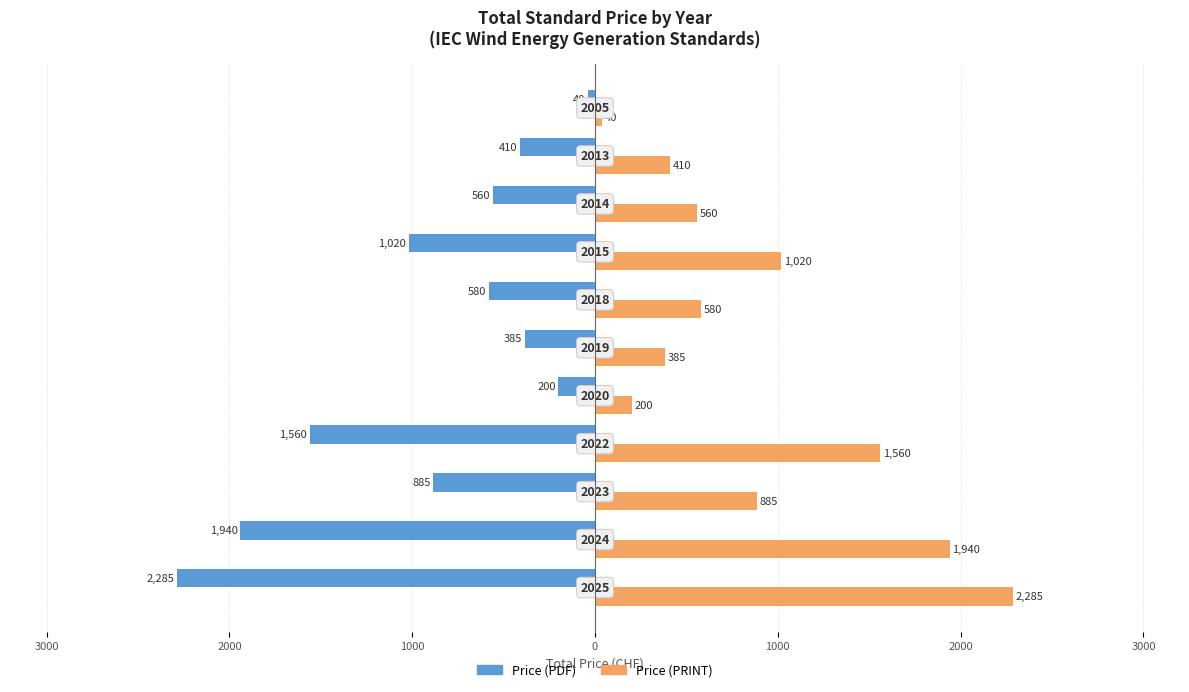

What are all the series names shown in the legend?

Price (PDF), Price (PRINT)